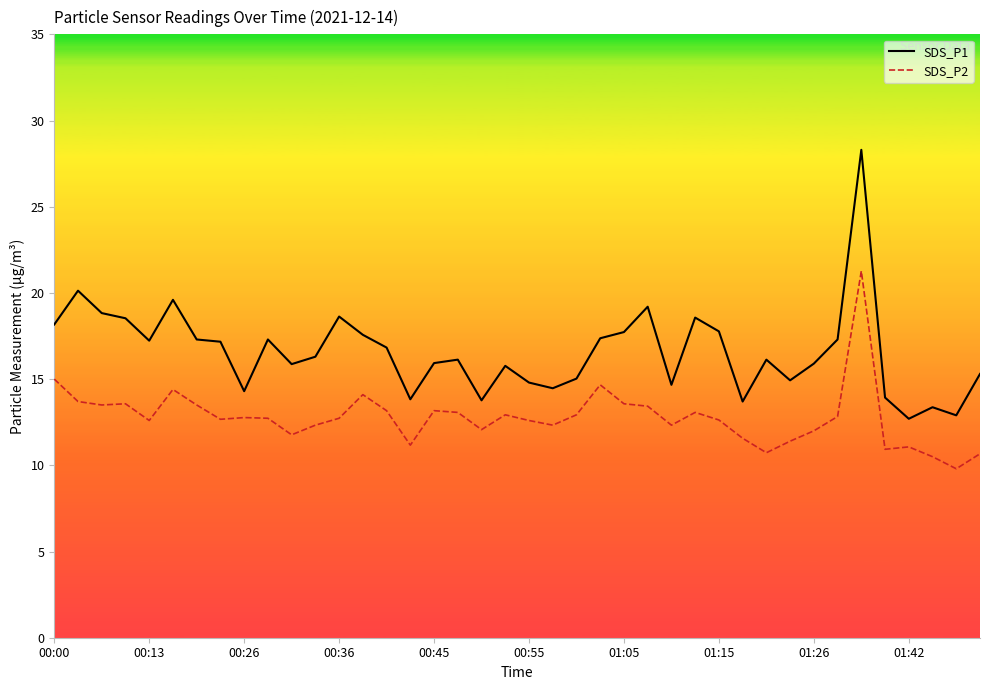

Is this an area chart (filled region under the line)?

No